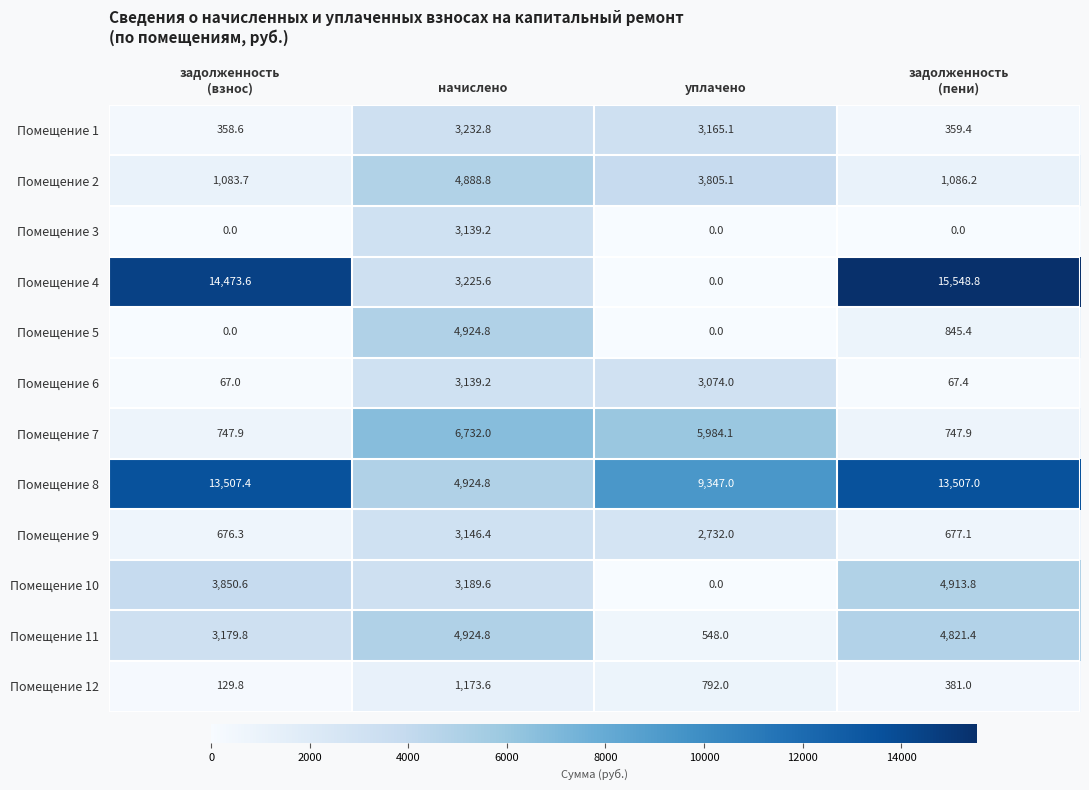

Where does the Помещение 9 series first go above 2732?

начислено